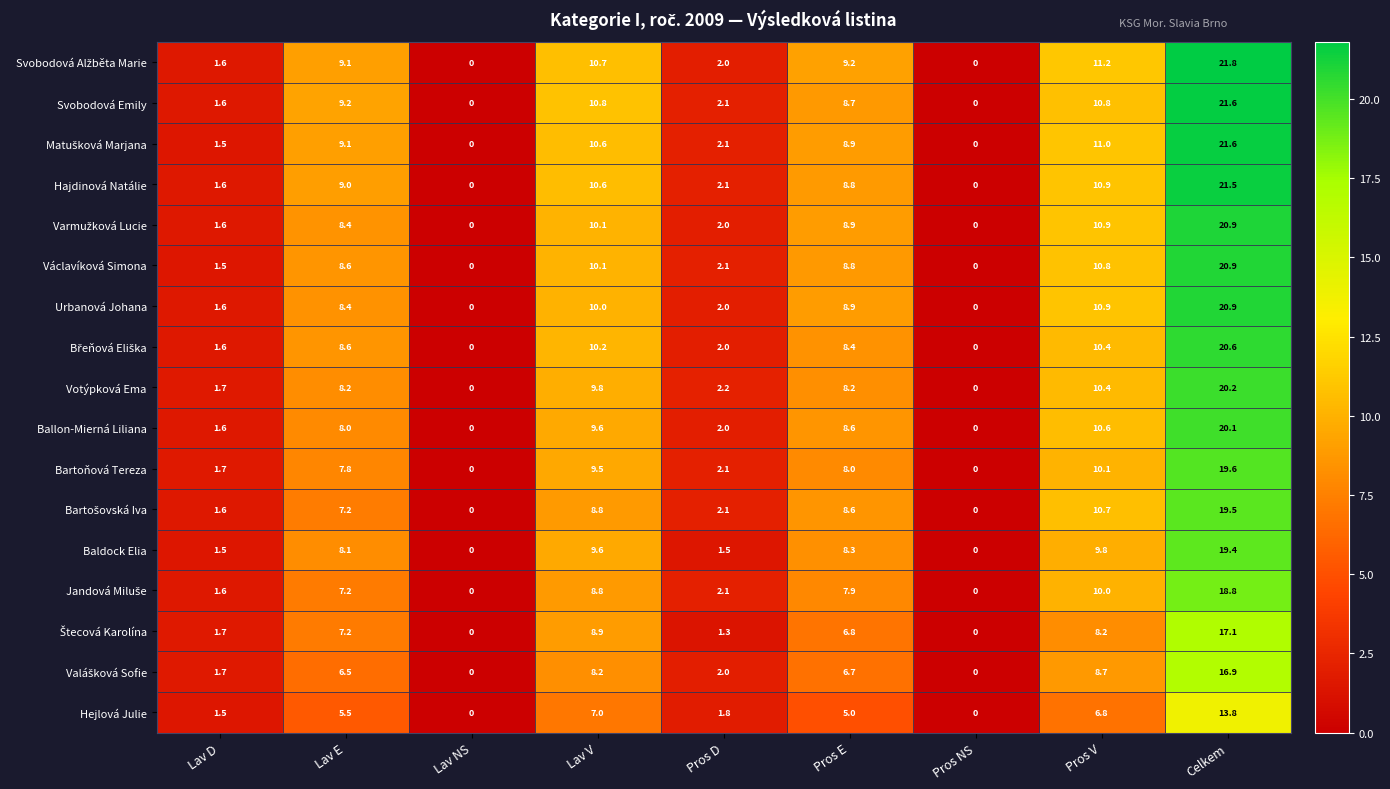

At how many categories does at least one series exceed 2?

6